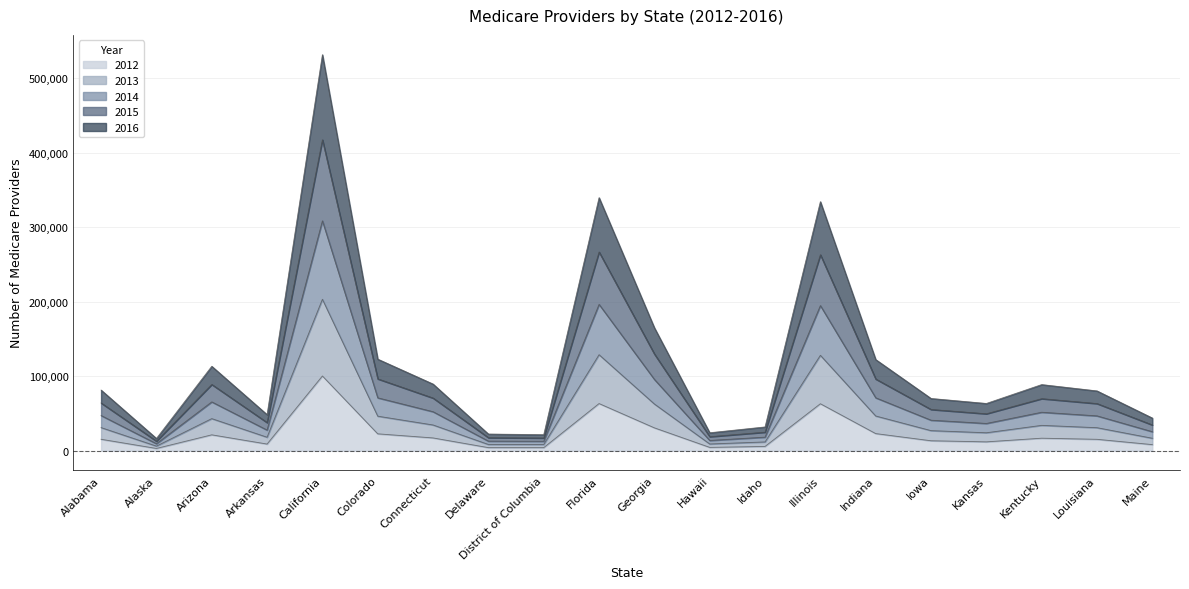

What is the difference between the maximum and minimum values in the 2012 series?

97275